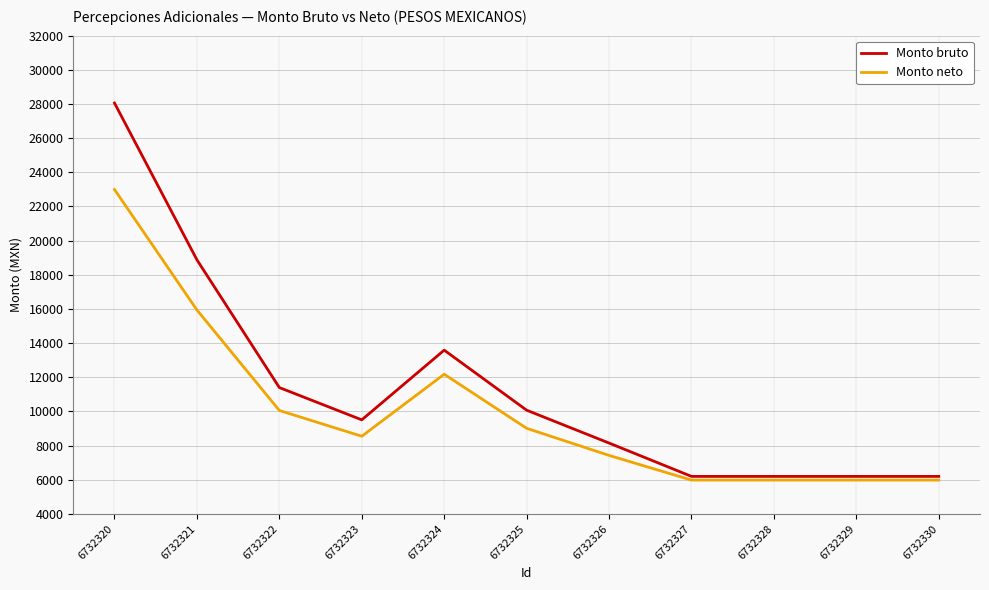

How many lines are shown in the chart?

2